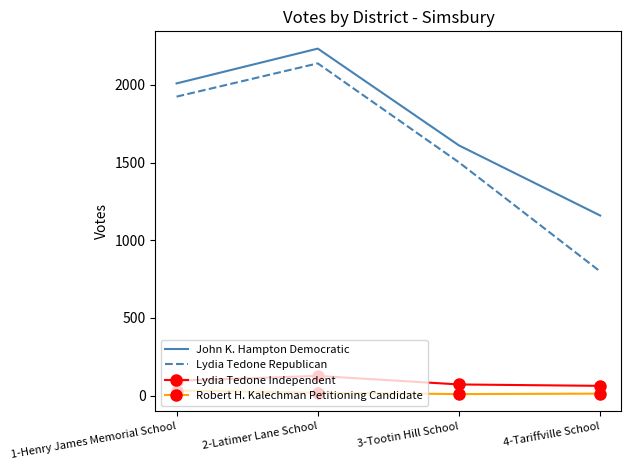

Which series has the widest spread of values?

Lydia Tedone Republican